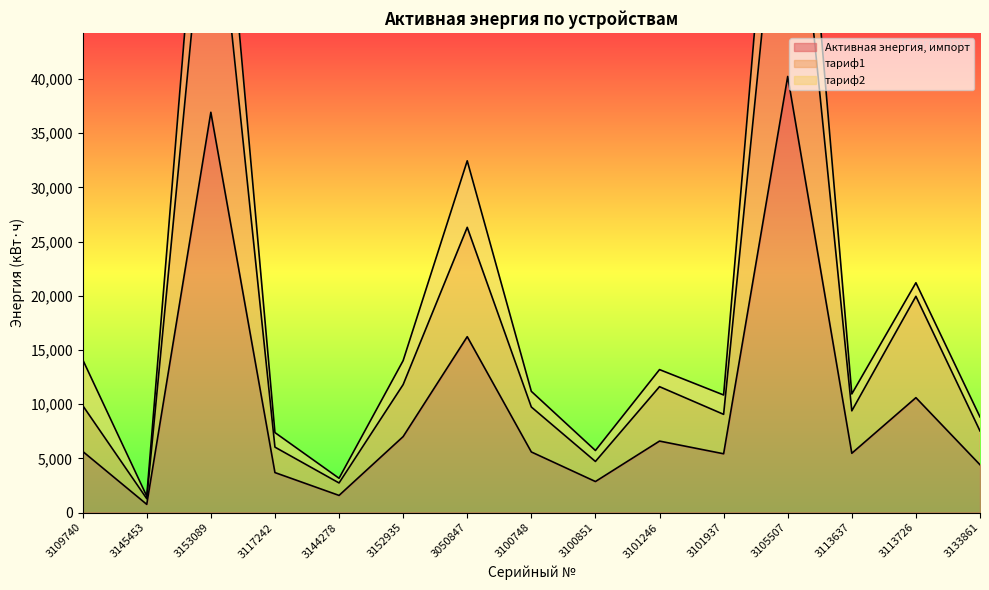

What is the difference between the second highest and minimum values in the Активная энергия, импорт series?

36179.6